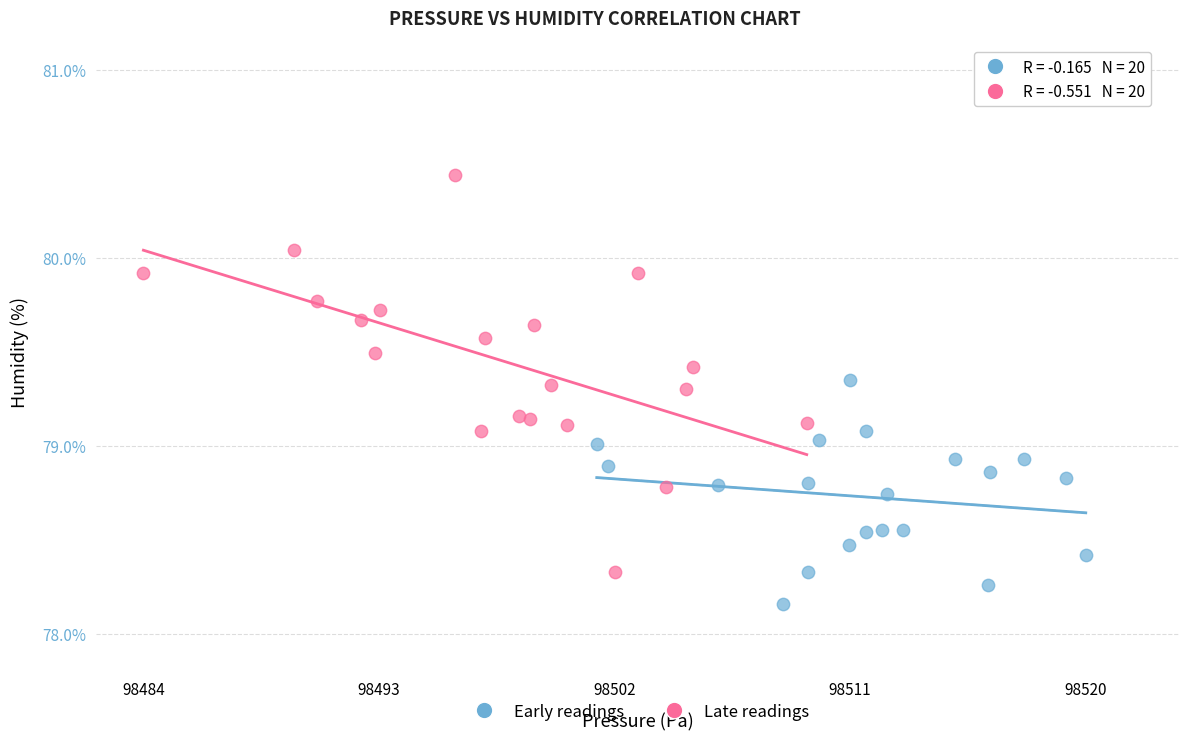

What are all the series names shown in the legend?

Early readings, Late readings